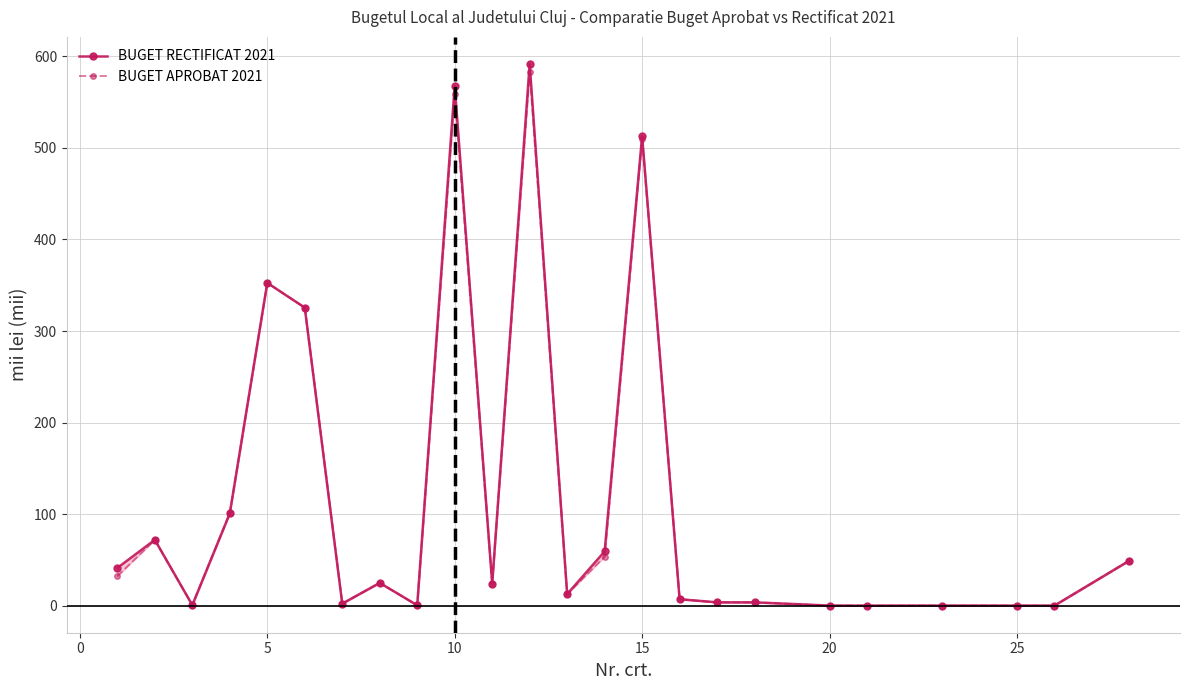

In BUGET RECTIFICAT 2021, how many points are lower than both neighbors (excluding endpoints)?

6